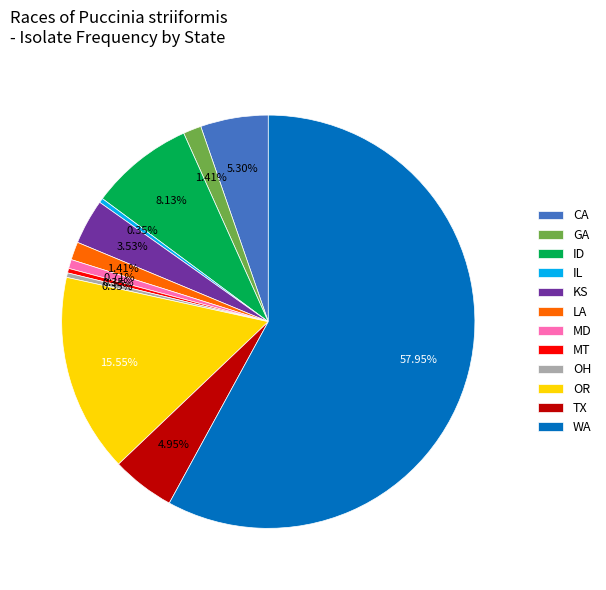

To the nearest percent, what is the difference between the largest and smallest slice percentages?

58%